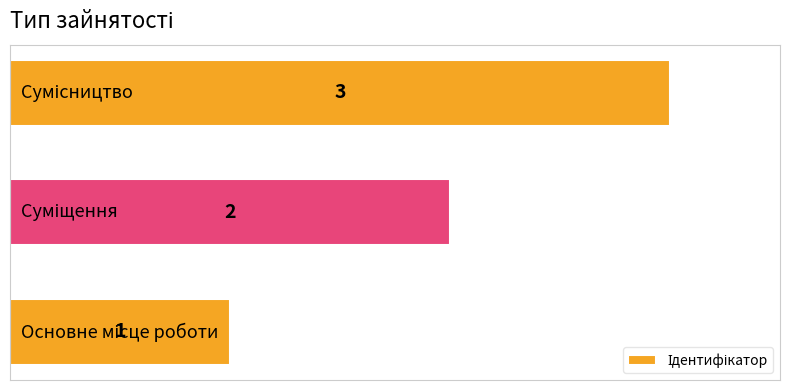

How many values are between 1 and 3?

3